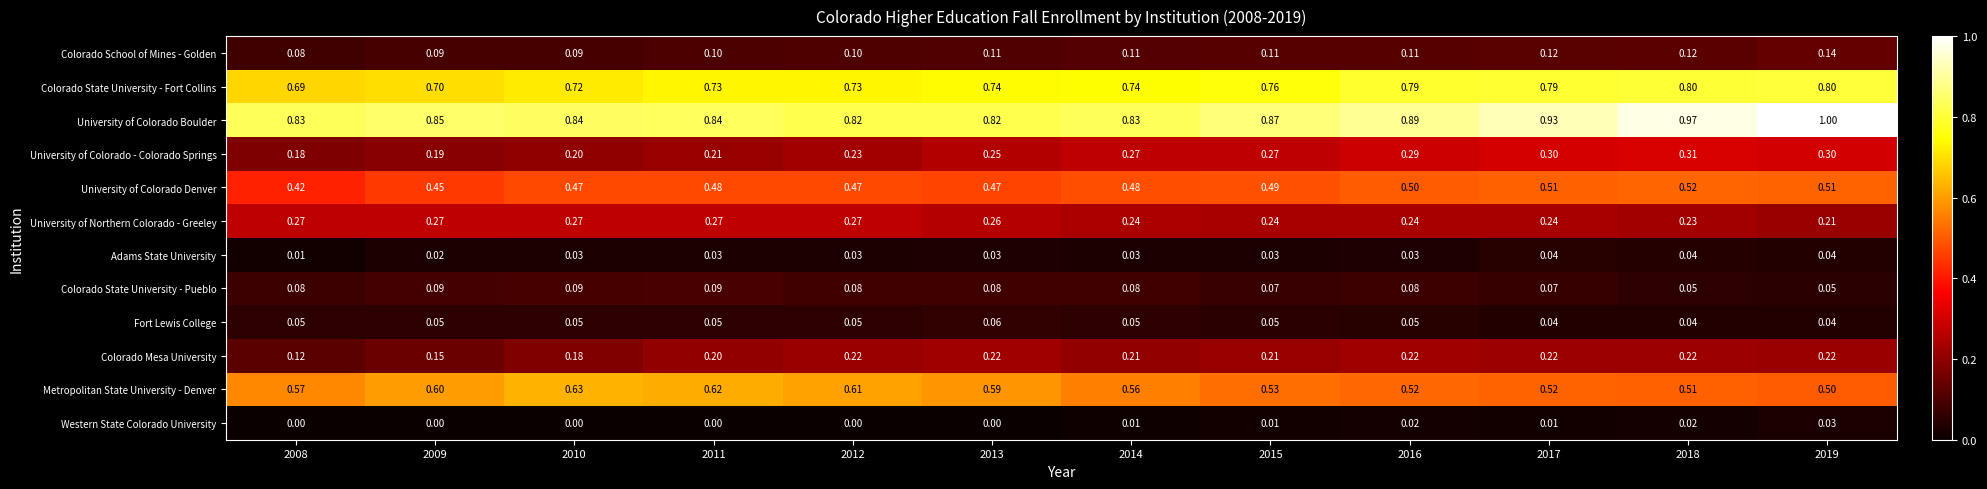

Is the value of University of Northern Colorado - Greeley at 2018 greater than the value of University of Colorado - Colorado Springs at 2009?

Yes